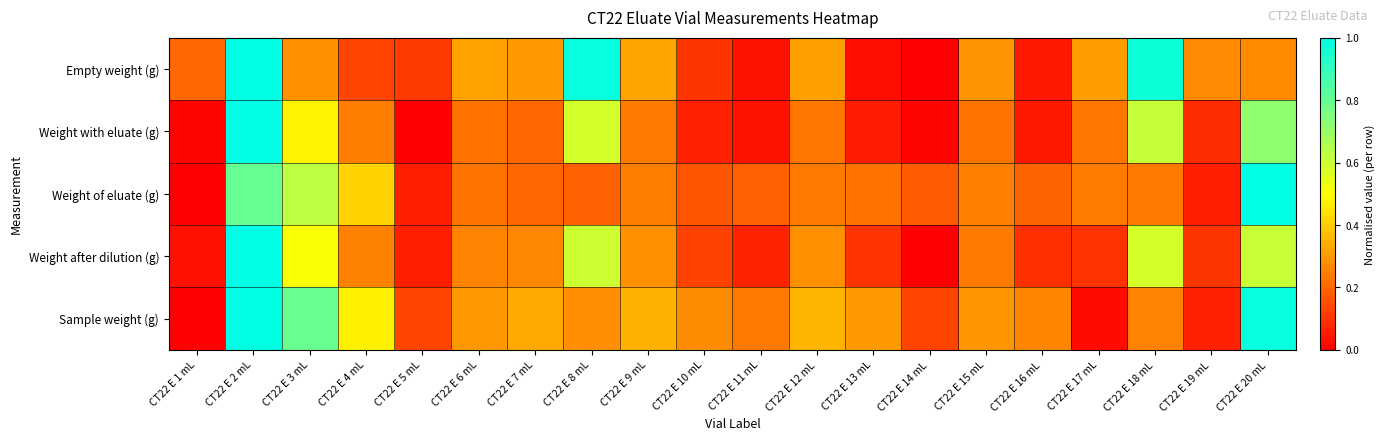

Reading left to right, transcribe all the data shown in this chart.

Empty weight (g): CT22 E 1 mL=0.2	CT22 E 2 mL=1.0	CT22 E 3 mL=0.3	CT22 E 4 mL=0.1	CT22 E 5 mL=0.1	CT22 E 6 mL=0.3	CT22 E 7 mL=0.3	CT22 E 8 mL=1.0	CT22 E 9 mL=0.3	CT22 E 10 mL=0.1	CT22 E 11 mL=0.0	CT22 E 12 mL=0.3	CT22 E 13 mL=0.0	CT22 E 14 mL=0.0	CT22 E 15 mL=0.3	CT22 E 16 mL=0.0	CT22 E 17 mL=0.3	CT22 E 18 mL=1.0	CT22 E 19 mL=0.3	CT22 E 20 mL=0.3
Weight with eluate (g): CT22 E 1 mL=0.0	CT22 E 2 mL=1.0	CT22 E 3 mL=0.5	CT22 E 4 mL=0.2	CT22 E 5 mL=0.0	CT22 E 6 mL=0.2	CT22 E 7 mL=0.2	CT22 E 8 mL=0.6	CT22 E 9 mL=0.2	CT22 E 10 mL=0.1	CT22 E 11 mL=0.0	CT22 E 12 mL=0.2	CT22 E 13 mL=0.1	CT22 E 14 mL=0.0	CT22 E 15 mL=0.2	CT22 E 16 mL=0.1	CT22 E 17 mL=0.2	CT22 E 18 mL=0.6	CT22 E 19 mL=0.1	CT22 E 20 mL=0.7
Weight of eluate (g): CT22 E 1 mL=0.0	CT22 E 2 mL=0.8	CT22 E 3 mL=0.6	CT22 E 4 mL=0.4	CT22 E 5 mL=0.1	CT22 E 6 mL=0.2	CT22 E 7 mL=0.2	CT22 E 8 mL=0.2	CT22 E 9 mL=0.2	CT22 E 10 mL=0.2	CT22 E 11 mL=0.2	CT22 E 12 mL=0.2	CT22 E 13 mL=0.2	CT22 E 14 mL=0.2	CT22 E 15 mL=0.3	CT22 E 16 mL=0.2	CT22 E 17 mL=0.2	CT22 E 18 mL=0.2	CT22 E 19 mL=0.1	CT22 E 20 mL=1.0
Weight after dilution (g): CT22 E 1 mL=0.0	CT22 E 2 mL=1.0	CT22 E 3 mL=0.5	CT22 E 4 mL=0.3	CT22 E 5 mL=0.1	CT22 E 6 mL=0.3	CT22 E 7 mL=0.3	CT22 E 8 mL=0.6	CT22 E 9 mL=0.3	CT22 E 10 mL=0.1	CT22 E 11 mL=0.1	CT22 E 12 mL=0.3	CT22 E 13 mL=0.1	CT22 E 14 mL=0.0	CT22 E 15 mL=0.2	CT22 E 16 mL=0.1	CT22 E 17 mL=0.1	CT22 E 18 mL=0.6	CT22 E 19 mL=0.1	CT22 E 20 mL=0.6
Sample weight (g): CT22 E 1 mL=0.0	CT22 E 2 mL=1.0	CT22 E 3 mL=0.8	CT22 E 4 mL=0.5	CT22 E 5 mL=0.1	CT22 E 6 mL=0.3	CT22 E 7 mL=0.3	CT22 E 8 mL=0.3	CT22 E 9 mL=0.3	CT22 E 10 mL=0.3	CT22 E 11 mL=0.2	CT22 E 12 mL=0.4	CT22 E 13 mL=0.3	CT22 E 14 mL=0.1	CT22 E 15 mL=0.3	CT22 E 16 mL=0.3	CT22 E 17 mL=0.0	CT22 E 18 mL=0.3	CT22 E 19 mL=0.1	CT22 E 20 mL=1.0